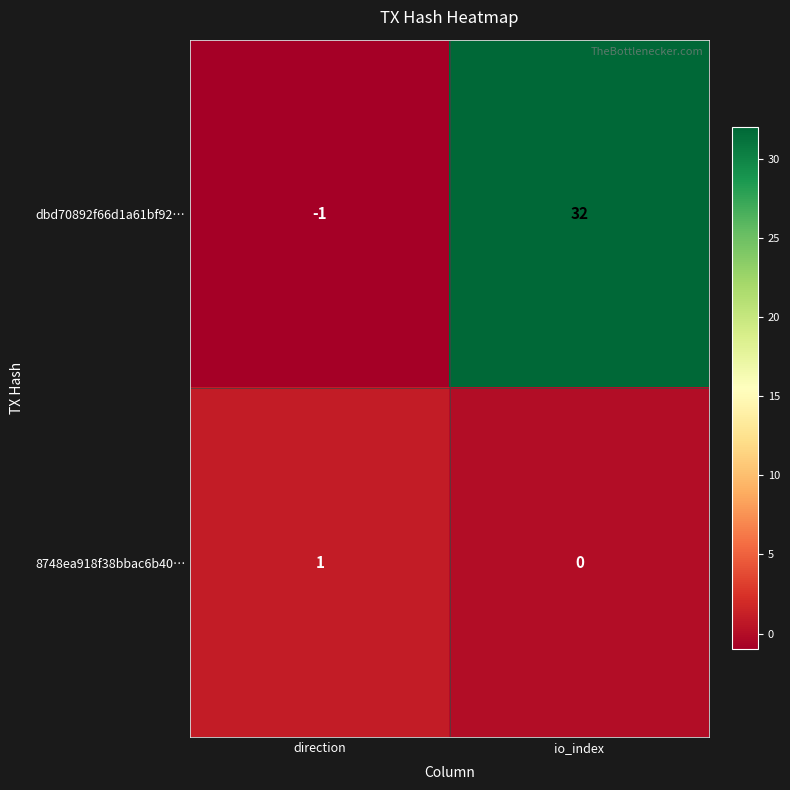

Reading left to right, extract all data points from this chart.

dbd70892f66d1a61bf92…: -1	32
8748ea918f38bbac6b40…: 1	0